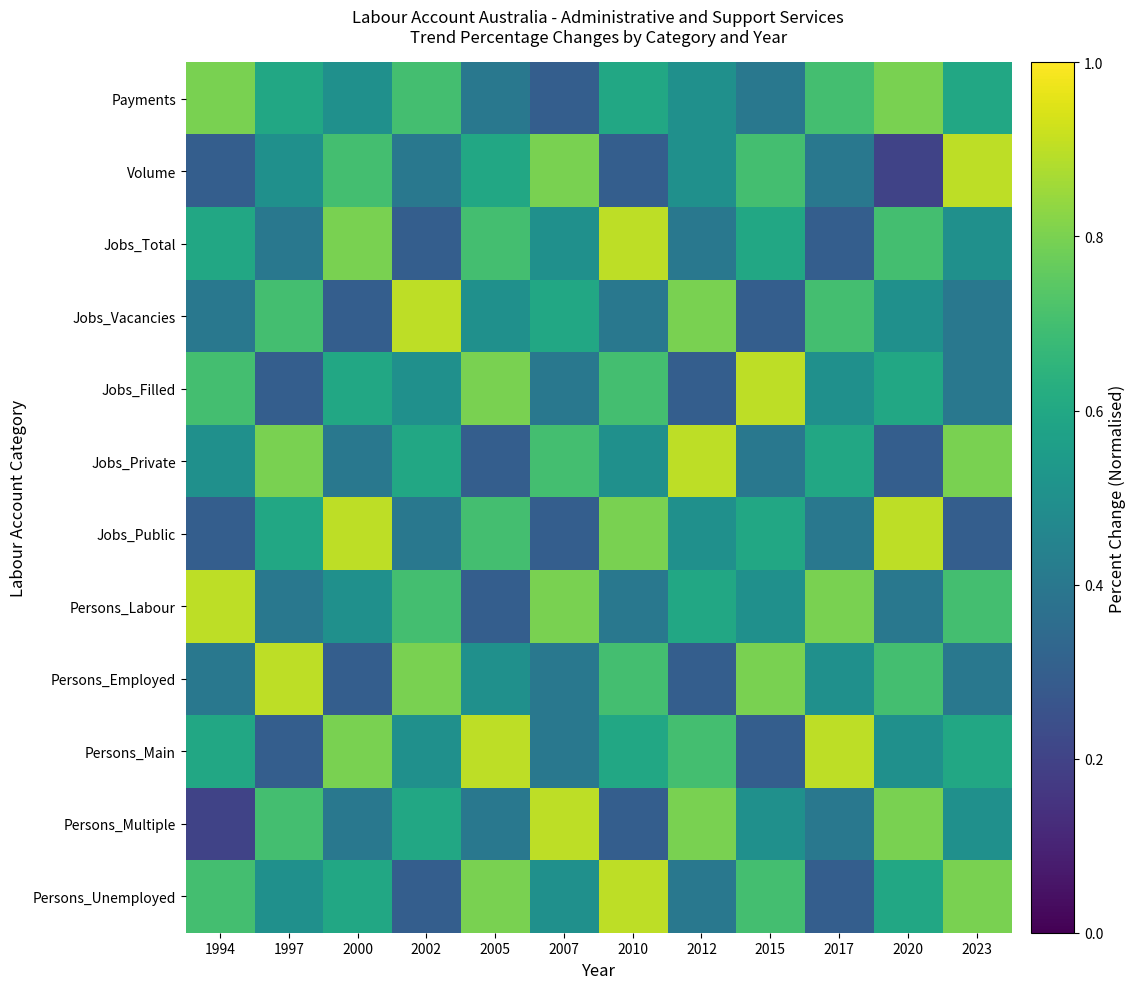

Count the number of data series in this chart.

12